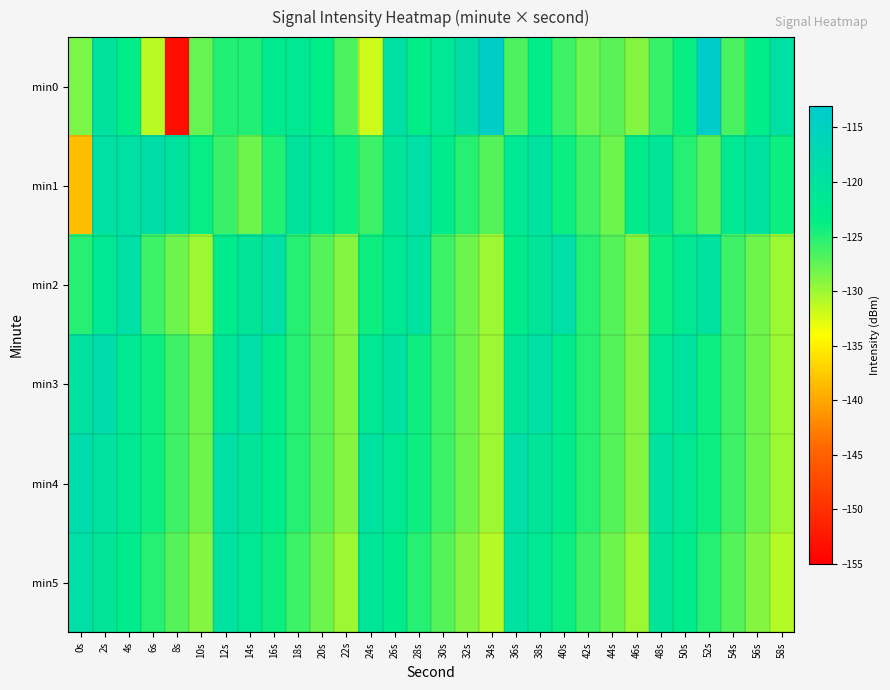

Between 32s and 40s, which is larger?

32s